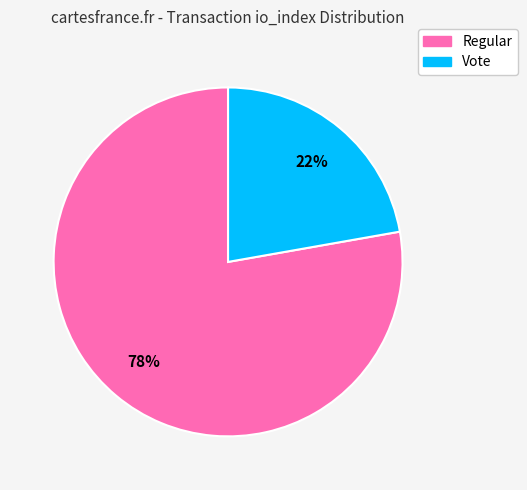

Does Regular account for over 50% of the chart?

Yes